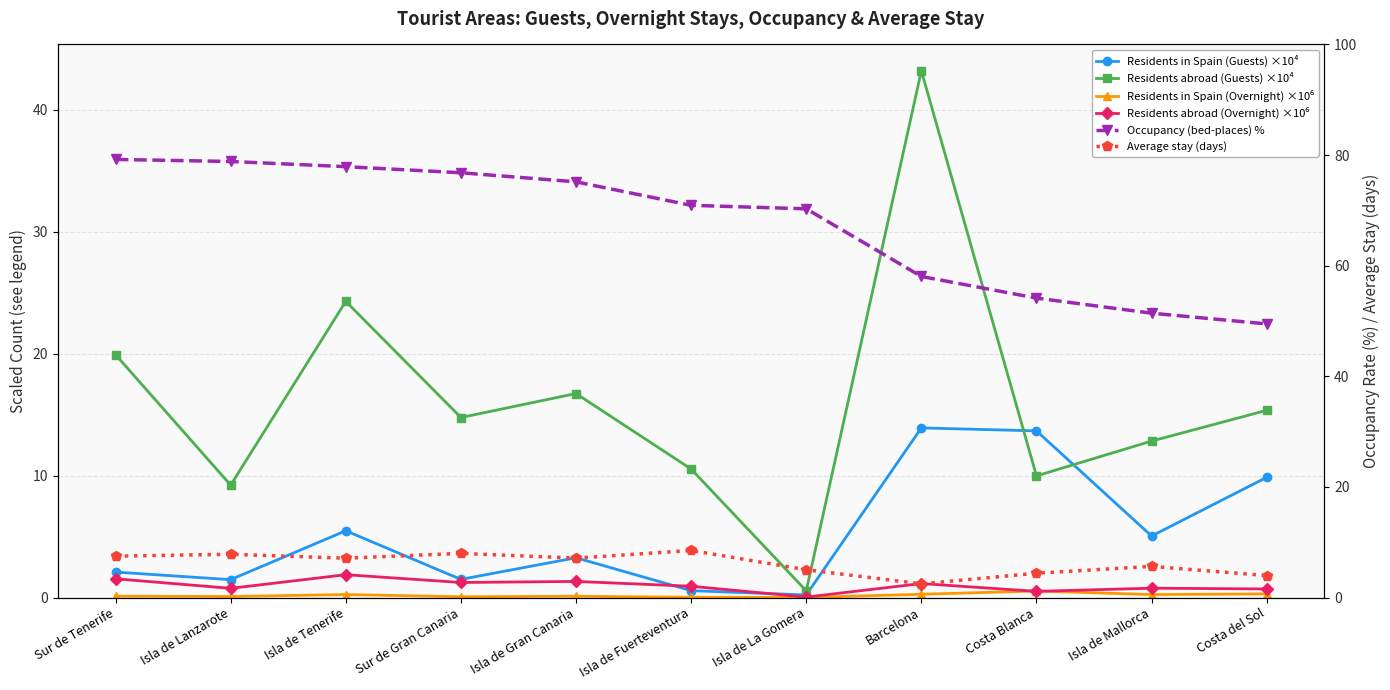

How many values in the Residents abroad (Guests) ×10⁴ series are below 14?

5